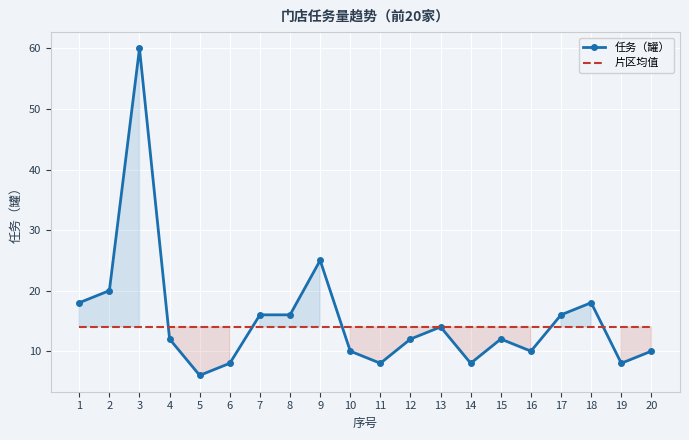

What are all the series names shown in the legend?

任务（罐）, 片区均值